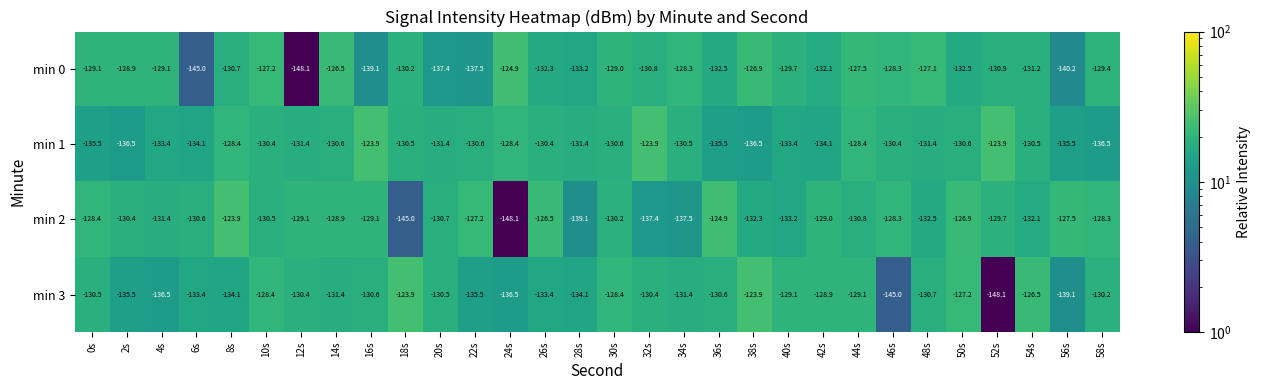

What is the maximum value shown in the chart?

-123.9